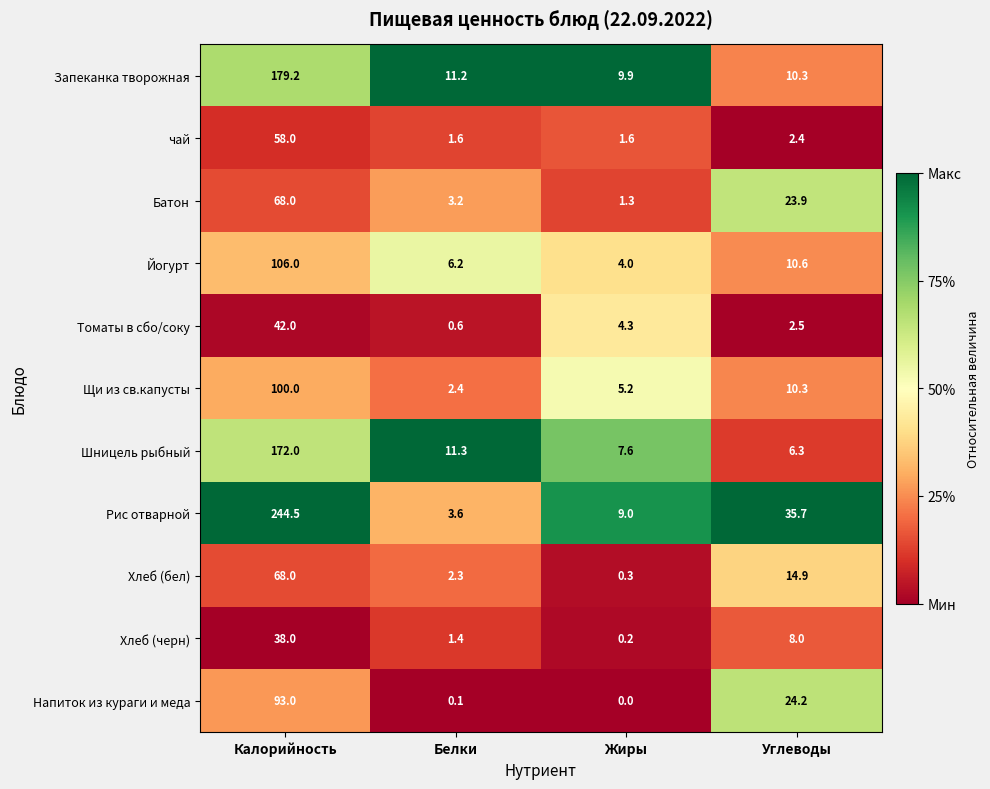

The Хлеб (бел) series shows 2.3 at Белки. True or false?

True